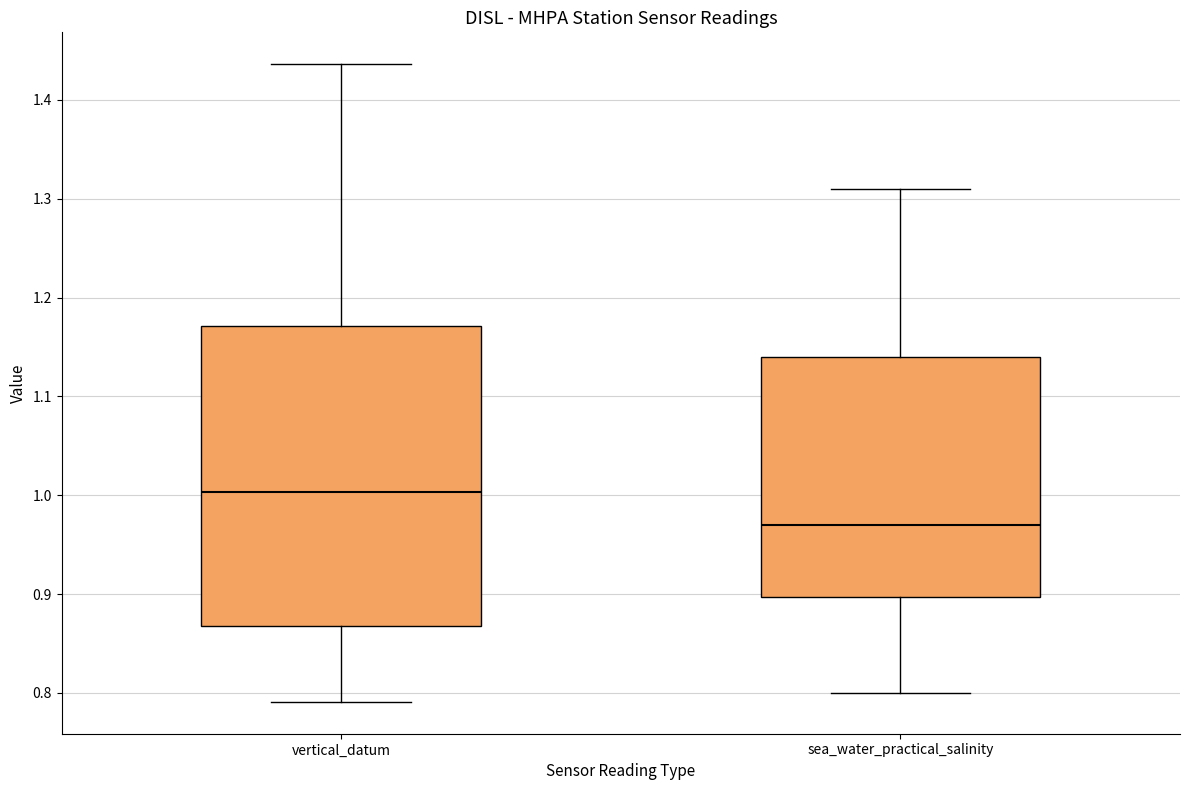

Reading left to right, read every box against the y-axis: the position of its median line, the range the box covers, and the ends of its whiskers. The values are not printed on the chart, so give them approximately, as read against the axis.

vertical_datum: median 1.00, box 0.87 to 1.17, whiskers 0.79 to 1.44
sea_water_practical_salinity: median 0.97, box 0.90 to 1.14, whiskers 0.80 to 1.31